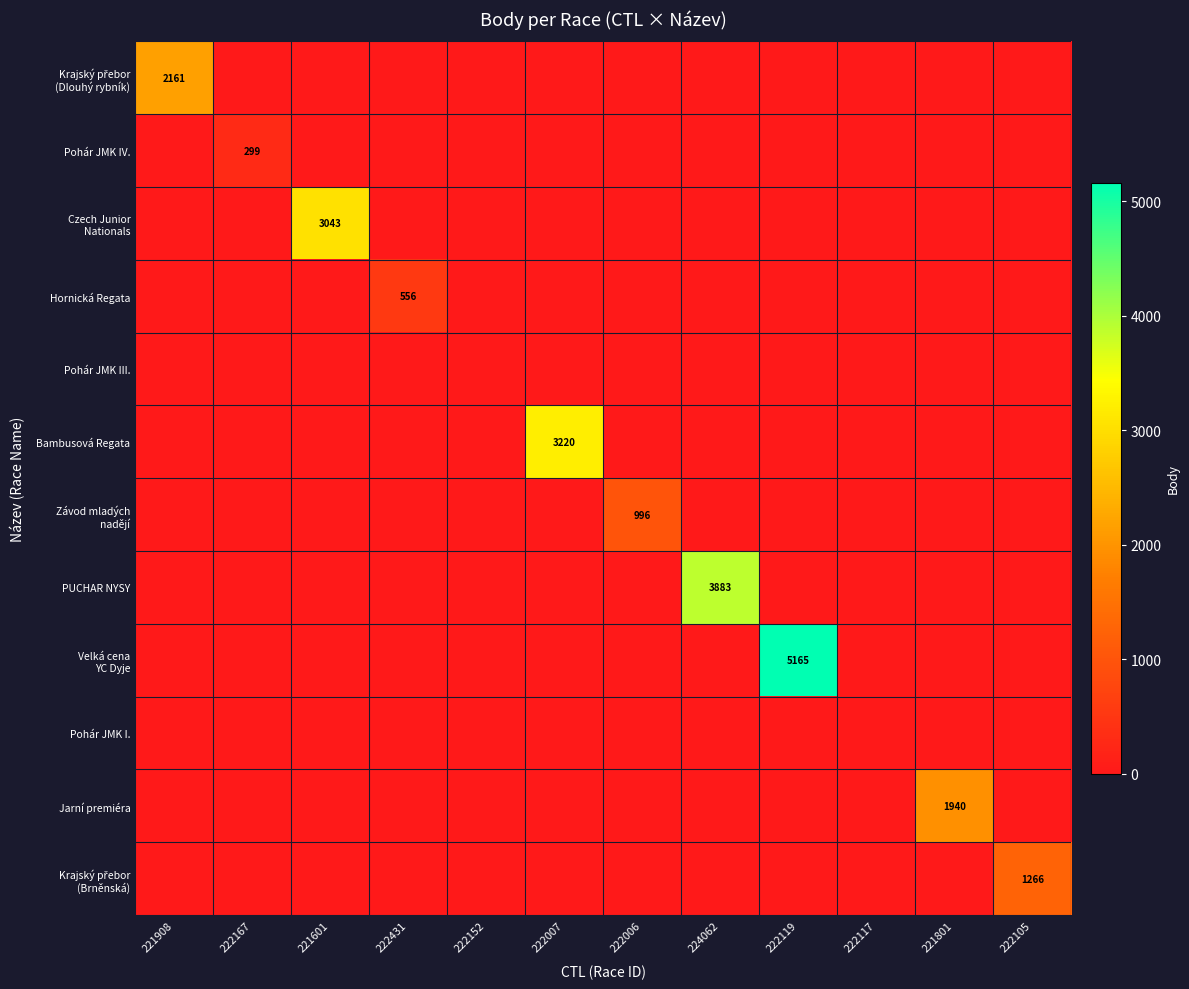

Is it true that Pohár JMK III. equals 0 at 222119?

True